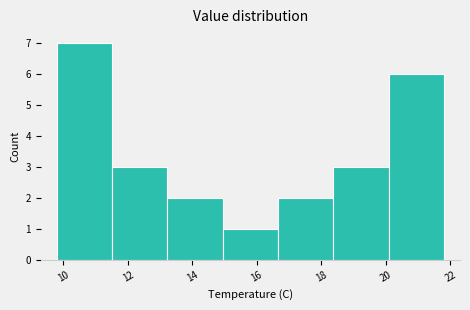

Reading left to right, list every bar in this chart as the range it spans on the x-axis followed by its height. Neither the bar edges nor the heights are printed on the chart, so give them approximately, as read against the axes.

9.8 to 11.6: 7
11.6 to 13.2: 3
13.2 to 15.0: 2
15.0 to 16.6: 1
16.6 to 18.4: 2
18.4 to 20.0: 3
20.0 to 21.8: 6